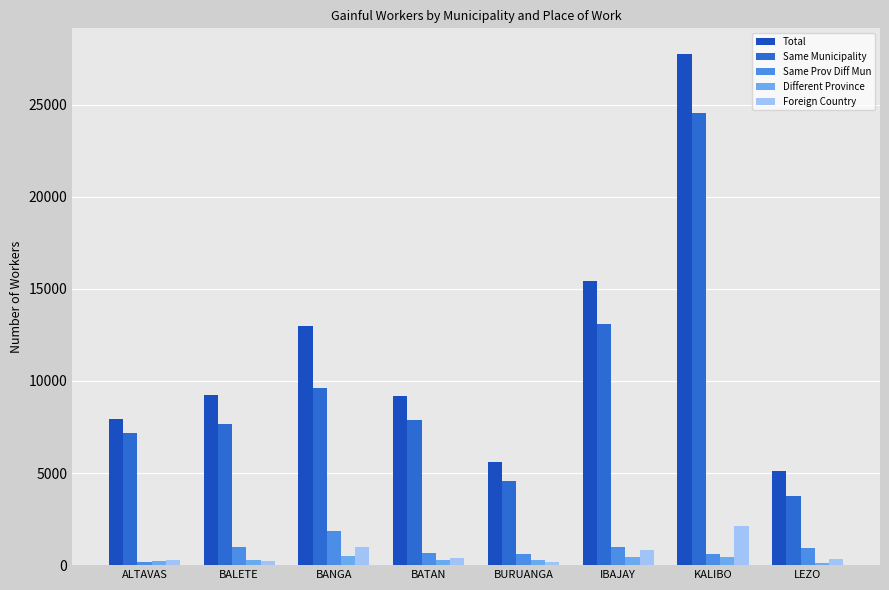

How many values in the Same Municipality series are below 7892?

4